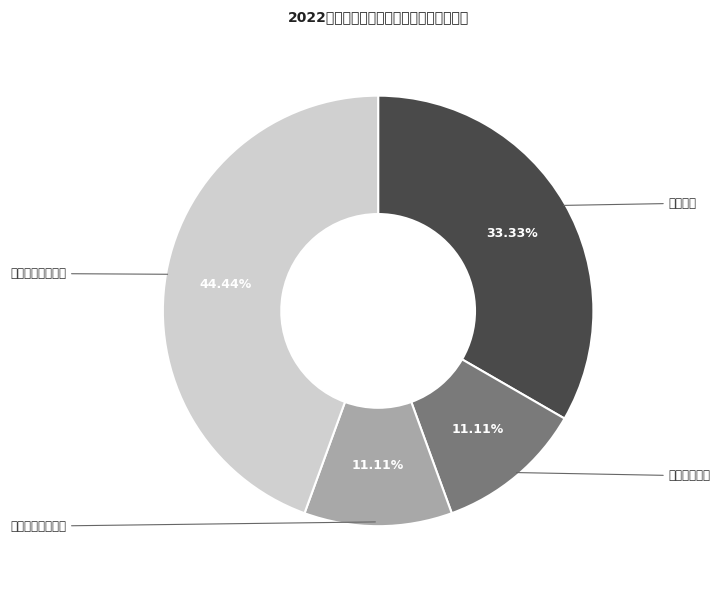

Count the number of slices in the pie.

4